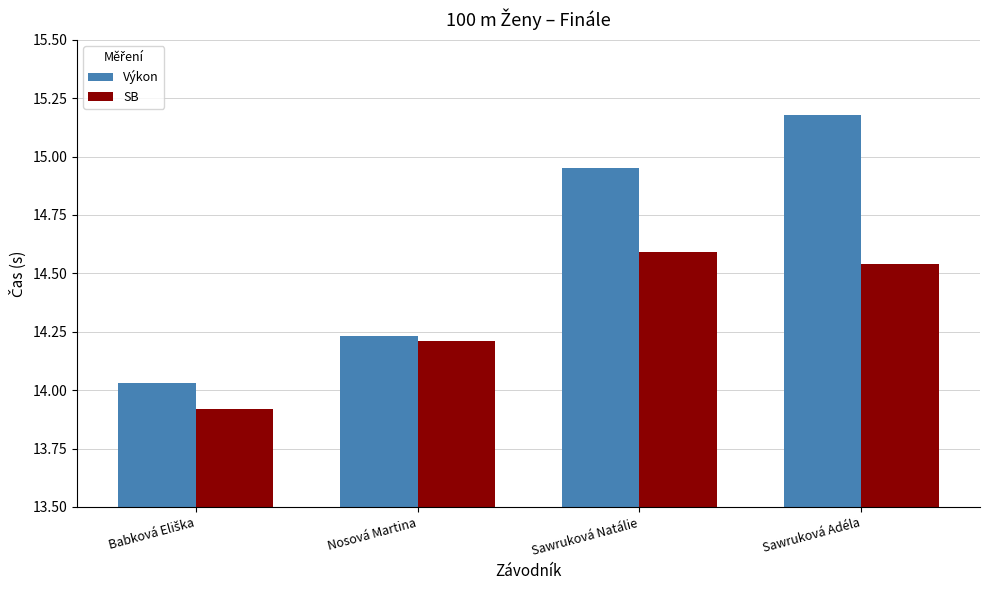

The Výkon series shows 7.1 at Nosová Martina. True or false?

False